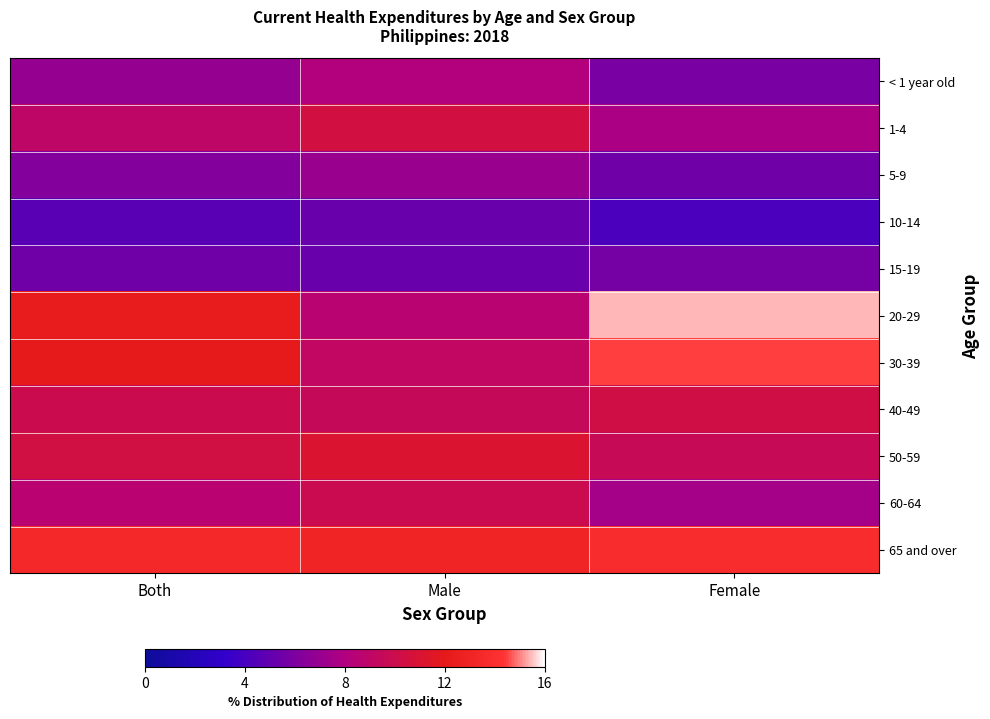

What is the total value across all series at Male?

97.2